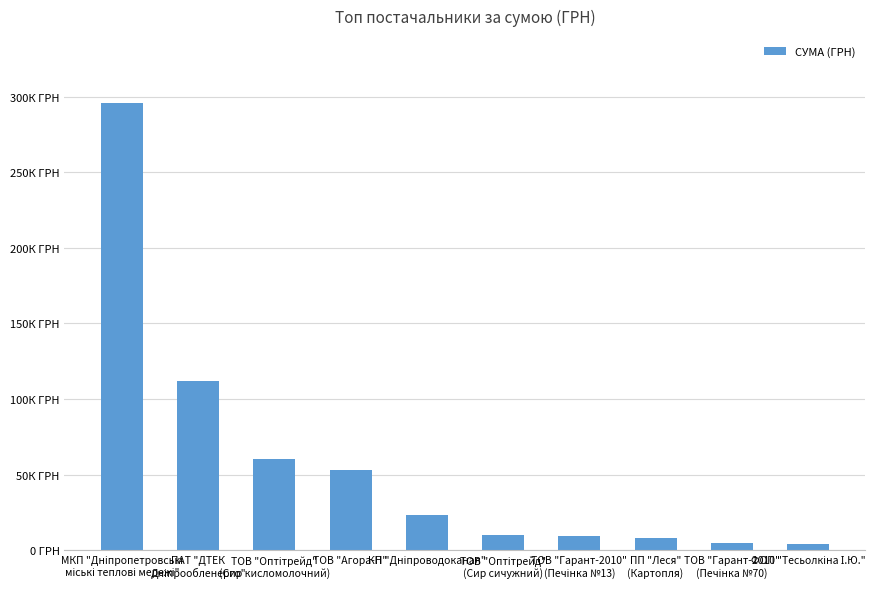

What is the change in value from ТОВ "Оптітрейд"
(Сир сичужний) to ПП "Леся"
(Картопля)?

-1538.0